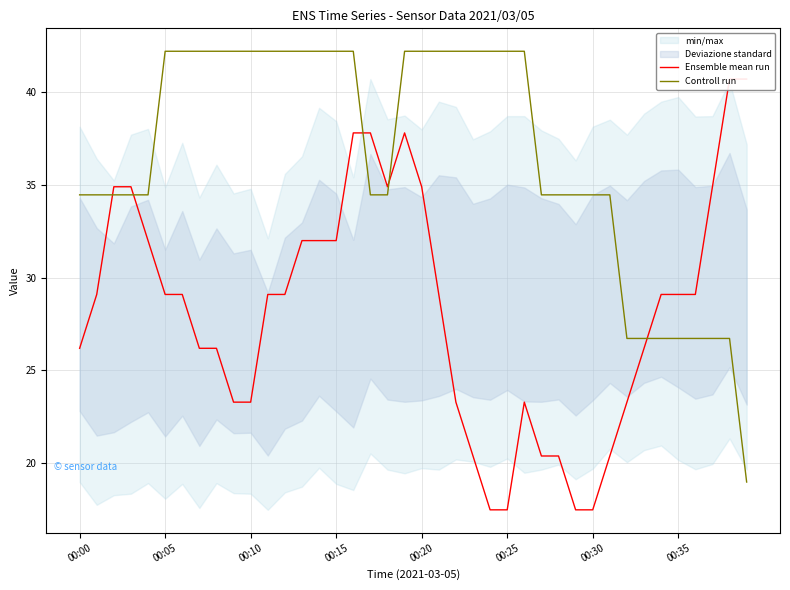

What is the difference between the maximum and minimum values in the Controll run series?

23.2